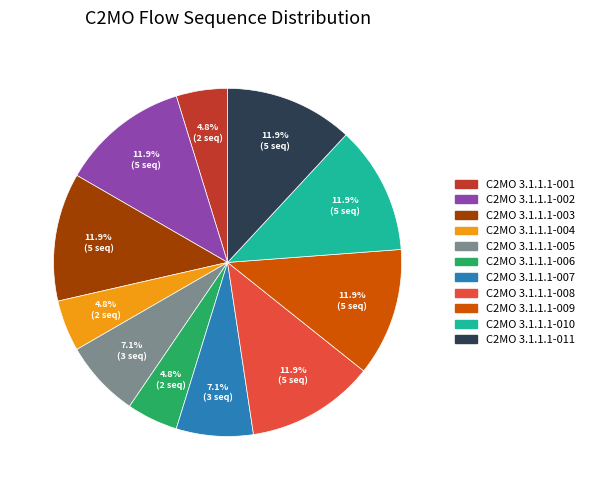

To the nearest percent, what is the difference between the largest and smallest slice percentages?

7%